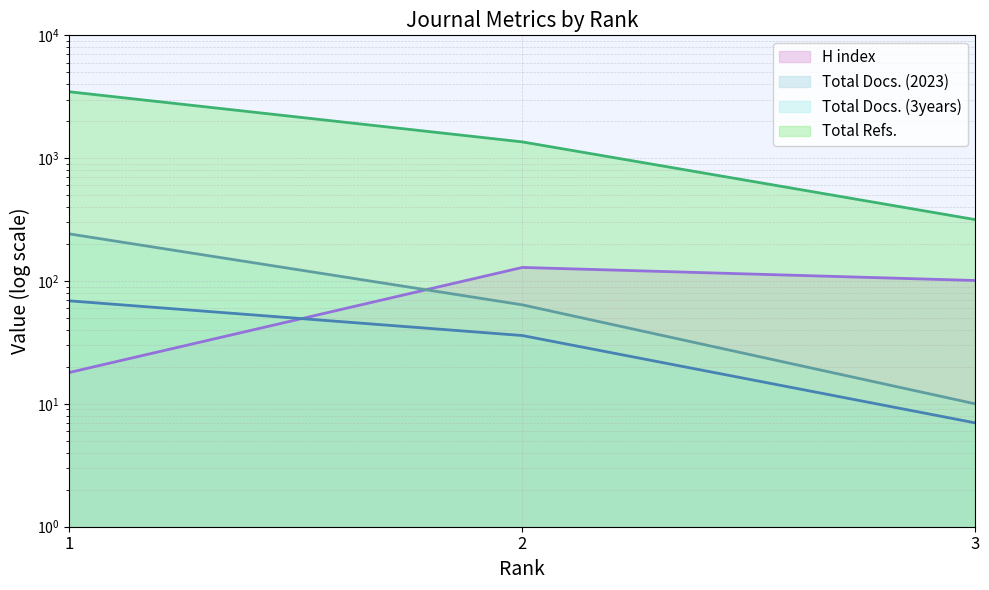

How many data points does each series have?

3